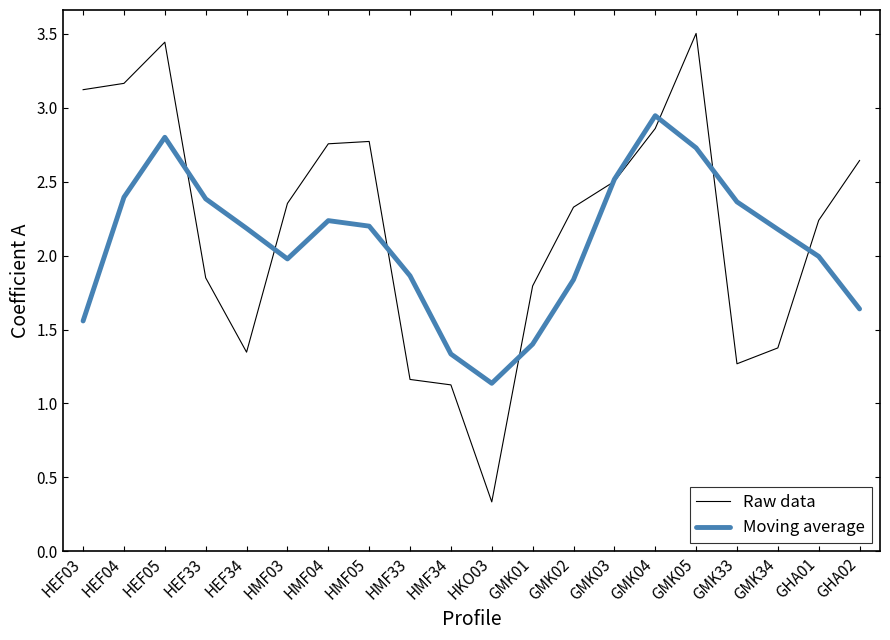

What position from the right is HMF34?

11